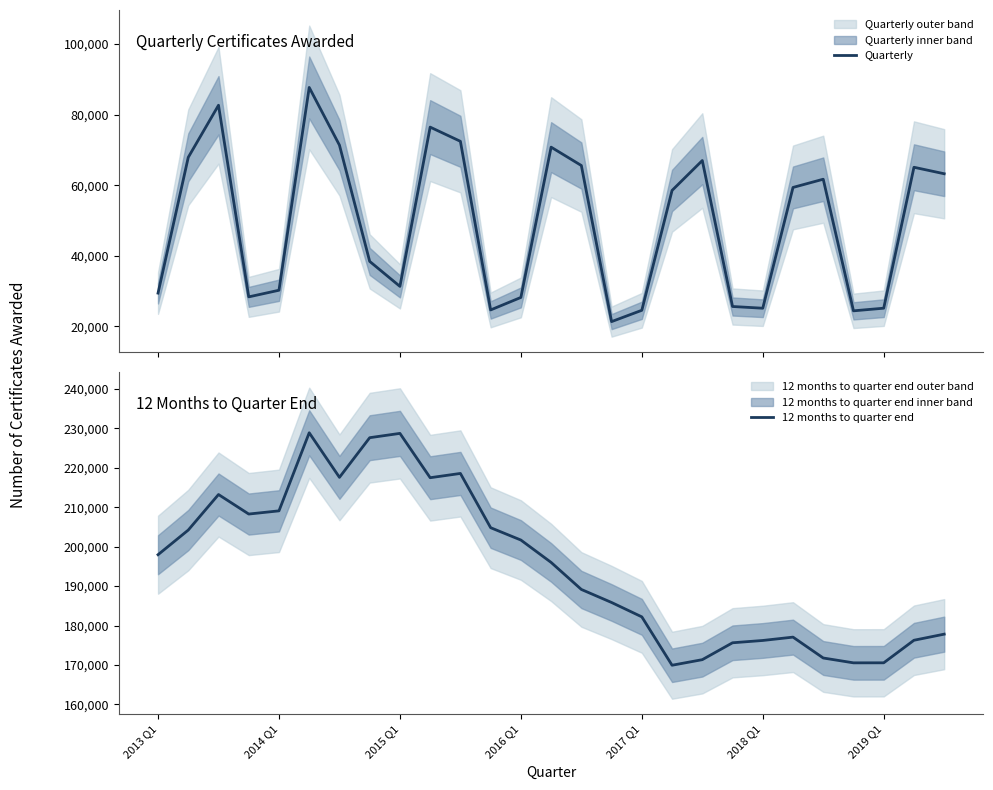

What is the highest value of the Quarterly series?

87686